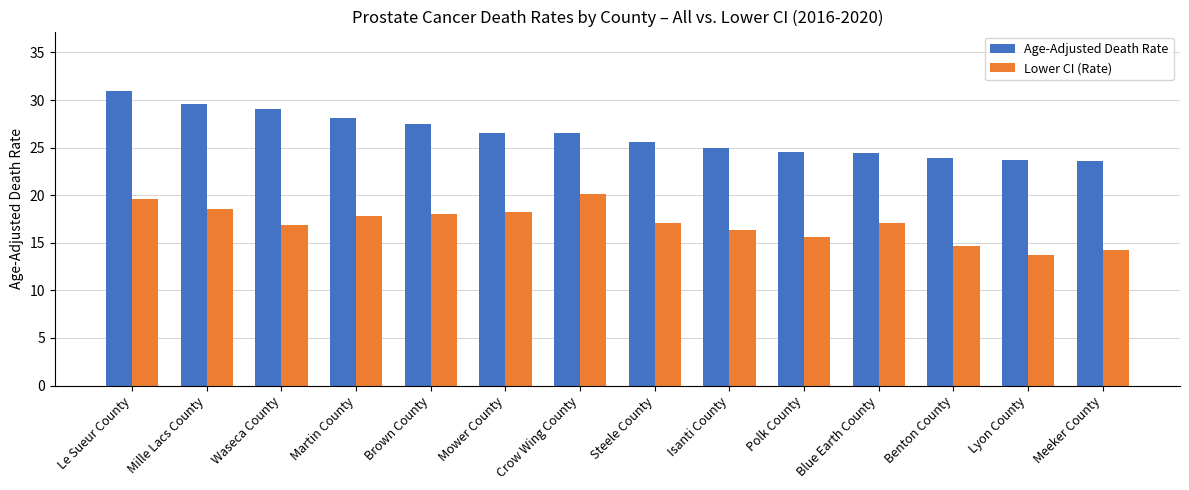

Are the bars grouped side by side (vs. stacked)?

Yes